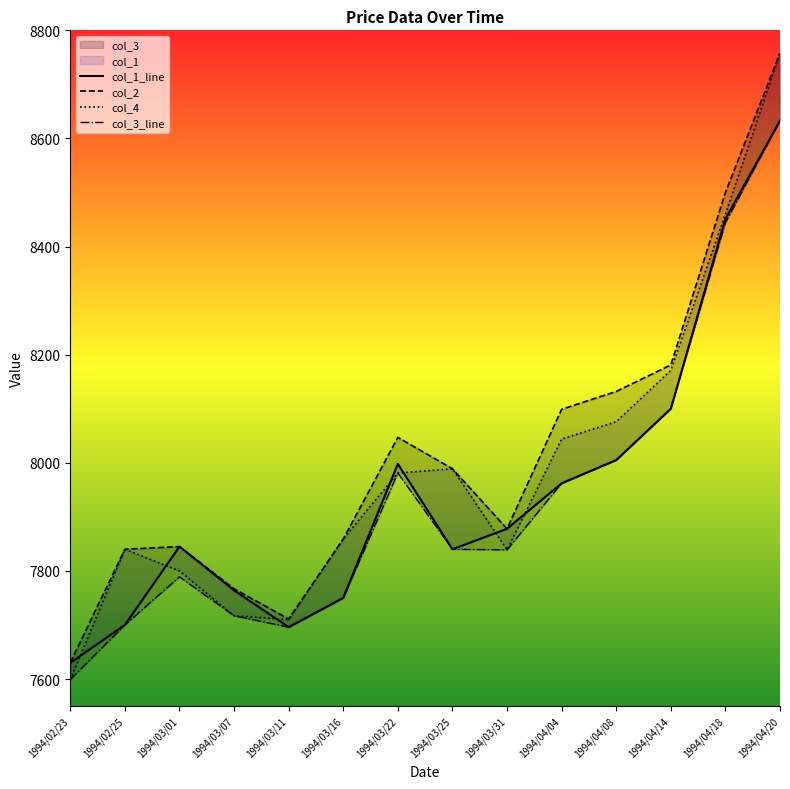

The col_3 series shows 8633 at 1994/04/20. True or false?

True